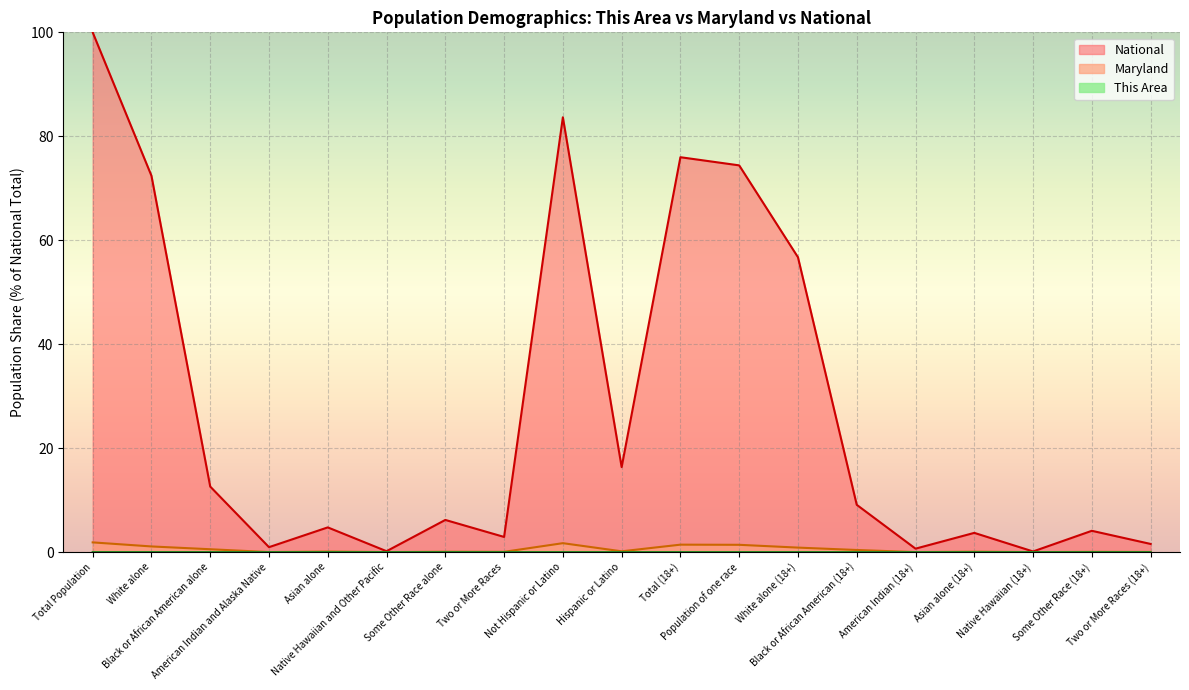

At which label does National reach its peak?

Total Population